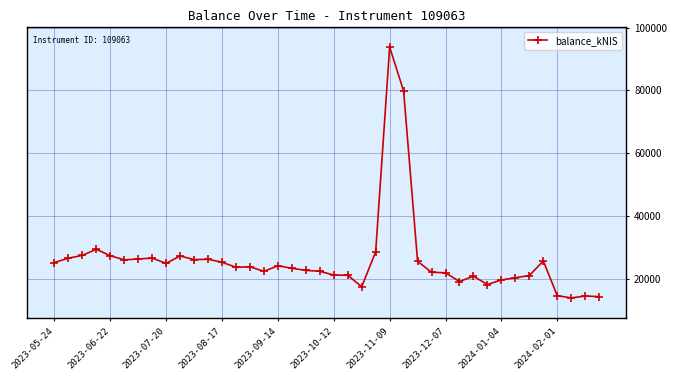

What is the difference between the maximum and minimum values?

79769.4